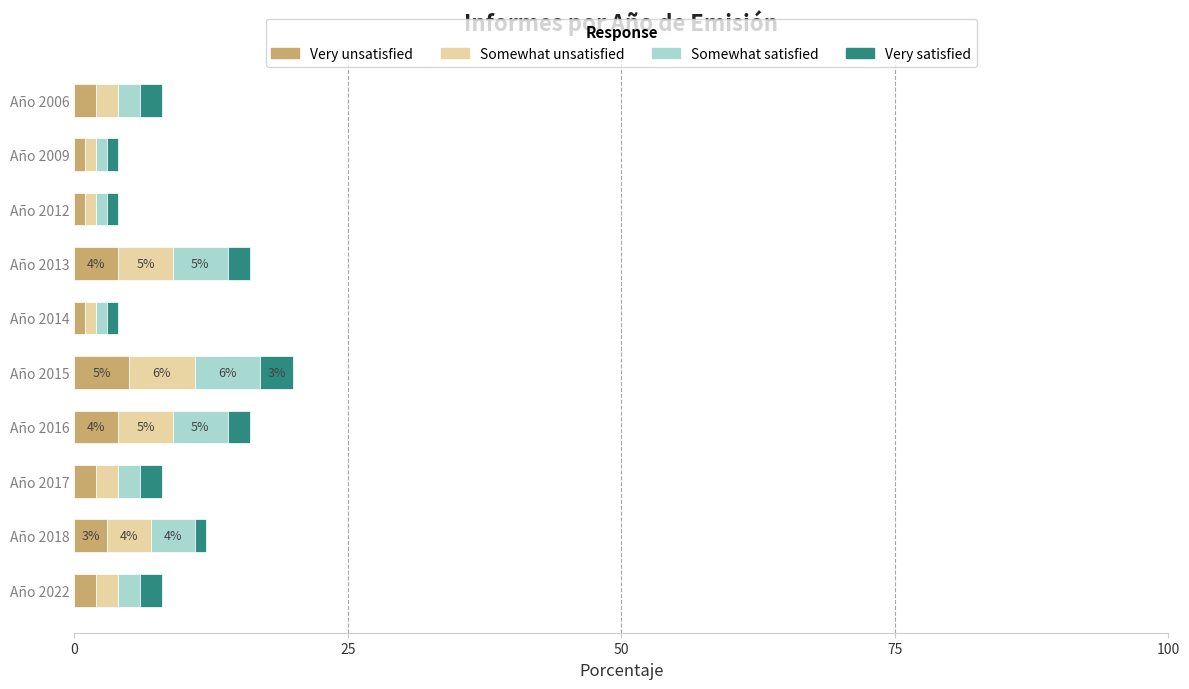

What is the total value across all series at Año 2017?

8